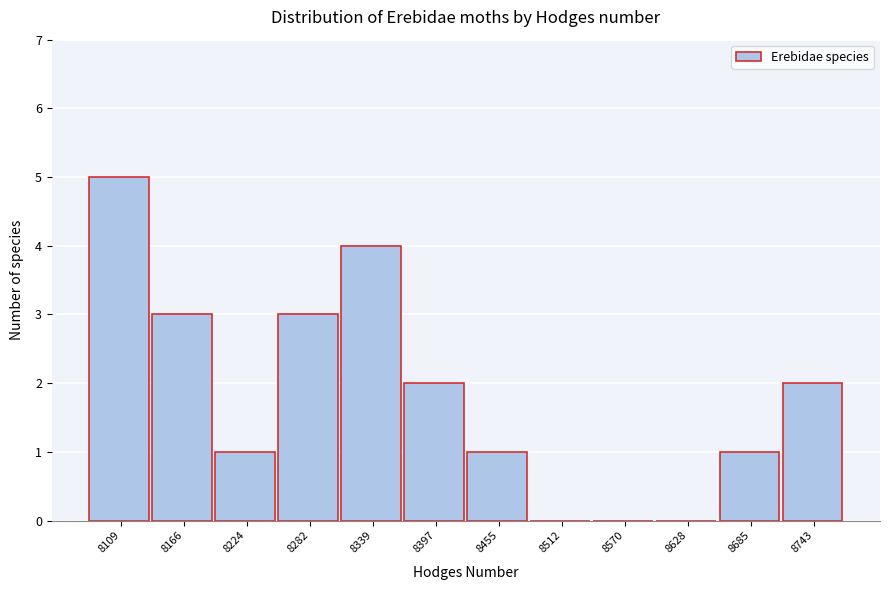

Reading left to right, what are all the values shown in this chart?

8109=5	8166=3	8224=1	8282=3	8339=4	8397=2	8455=1	8512=0	8570=0	8628=0	8685=1	8743=2